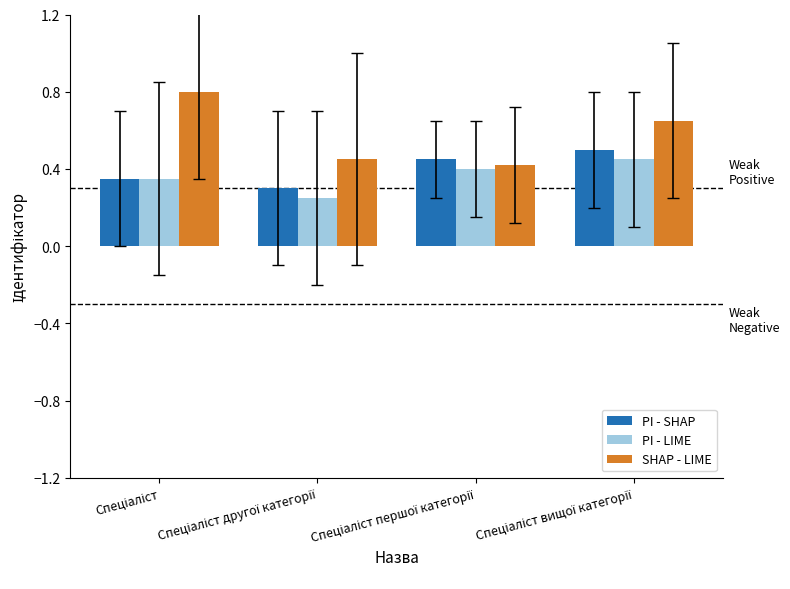

Which series has the largest total across all categories?

SHAP - LIME